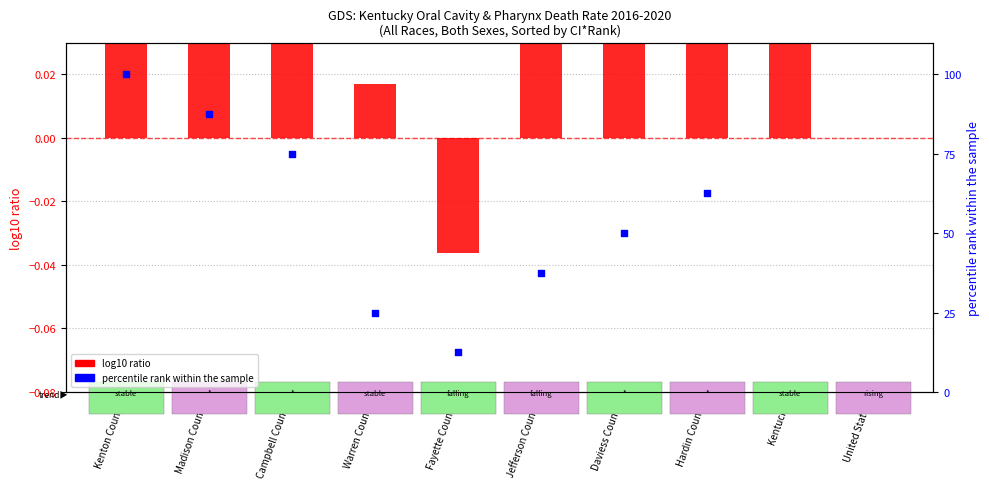

What is the change in value from Madison County to Jefferson County?

-0.1